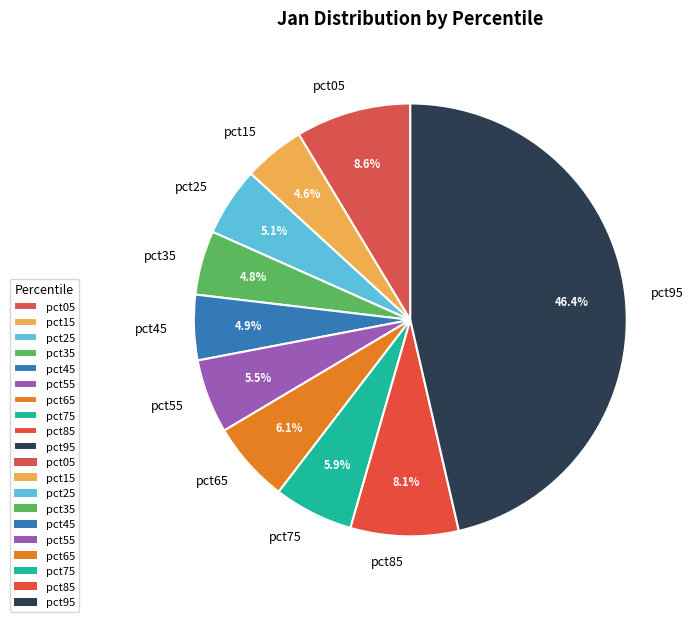

To the nearest percent, what is the difference between the pct95 and pct15 slice percentages?

42%